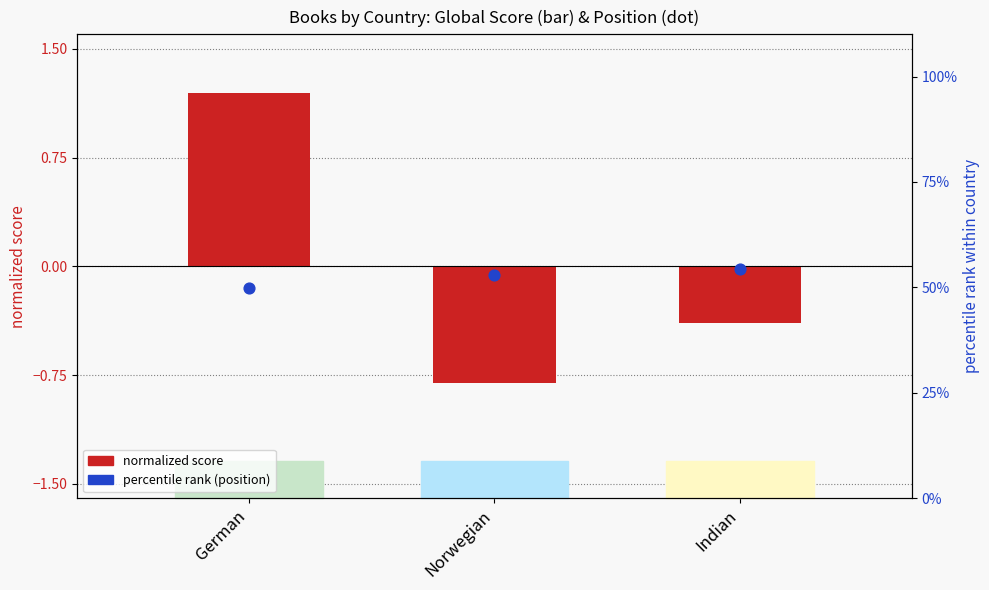

Which series reaches the maximum Y coordinate?

percentile rank (position)